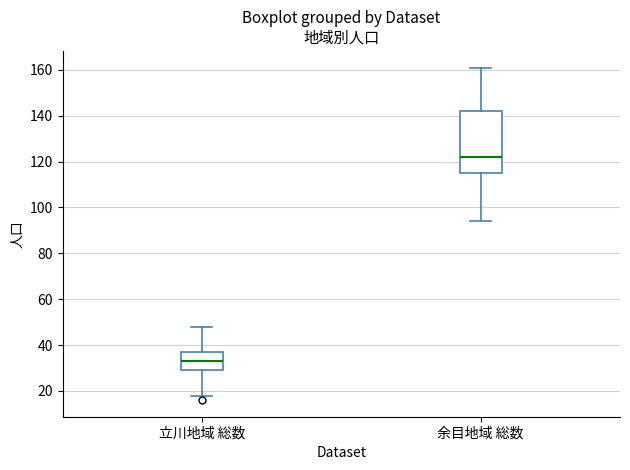

Where is the lower edge of the box for 立川地域 総数 on the y-axis? The values are not printed on the chart, so give them approximately, as read against the axis.

30